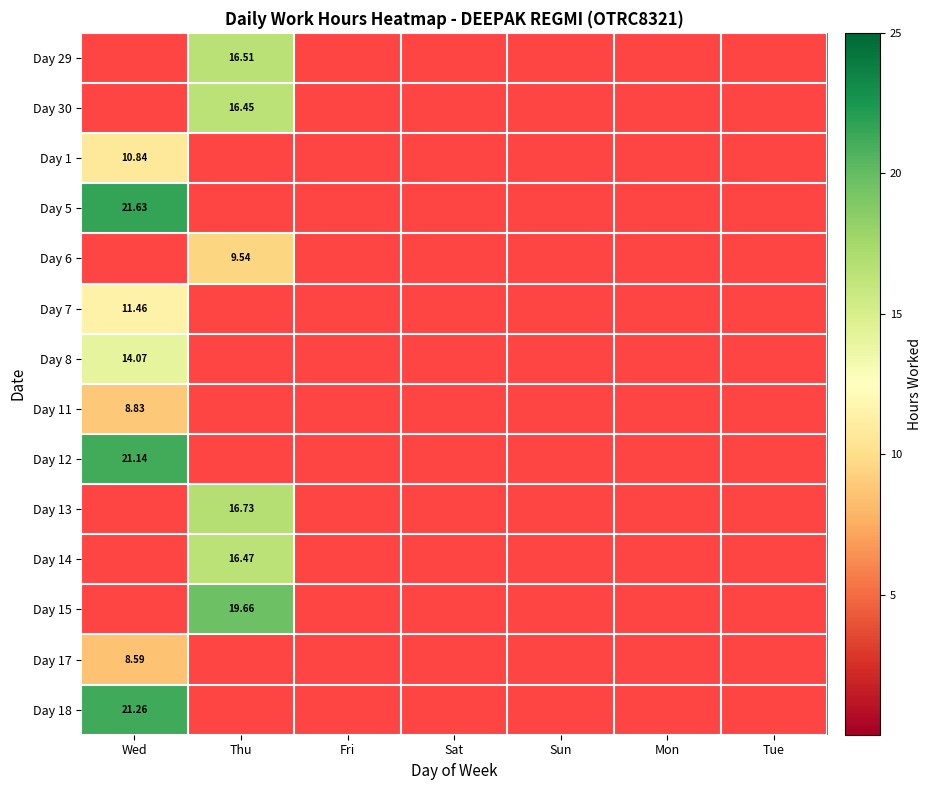

What is the sum of all Day 6 values?

9.5